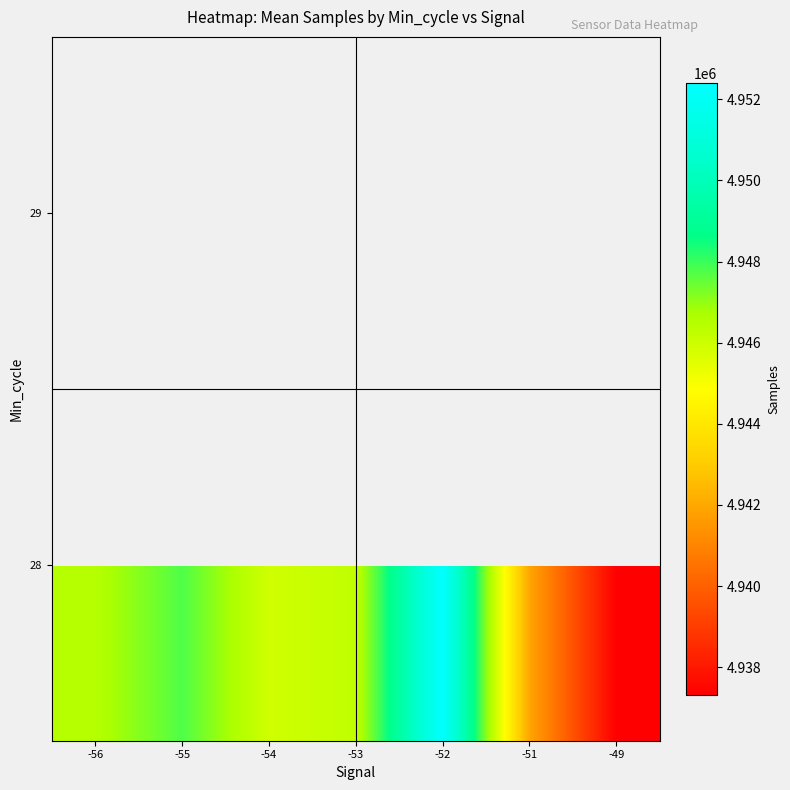

At which label does 28 reach its peak?

-52